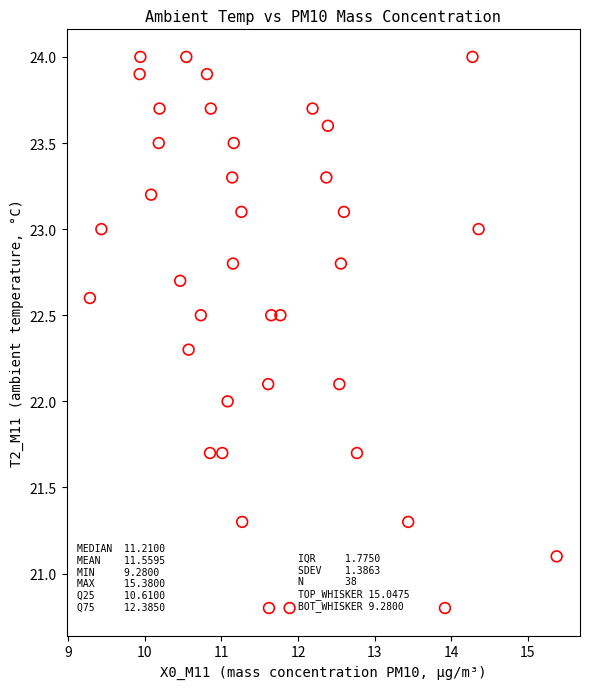

What is the range of Y values (max minus min)?

3.2